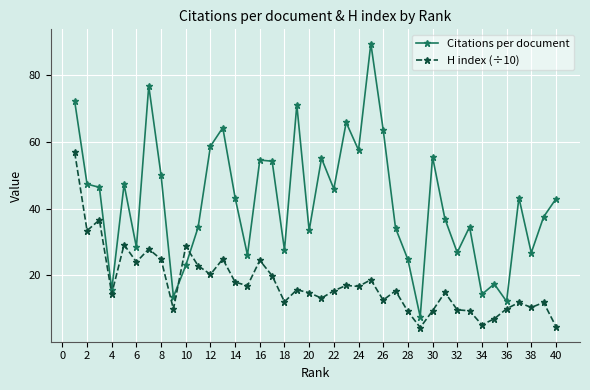

What is the minimum value shown in the chart?

4.4